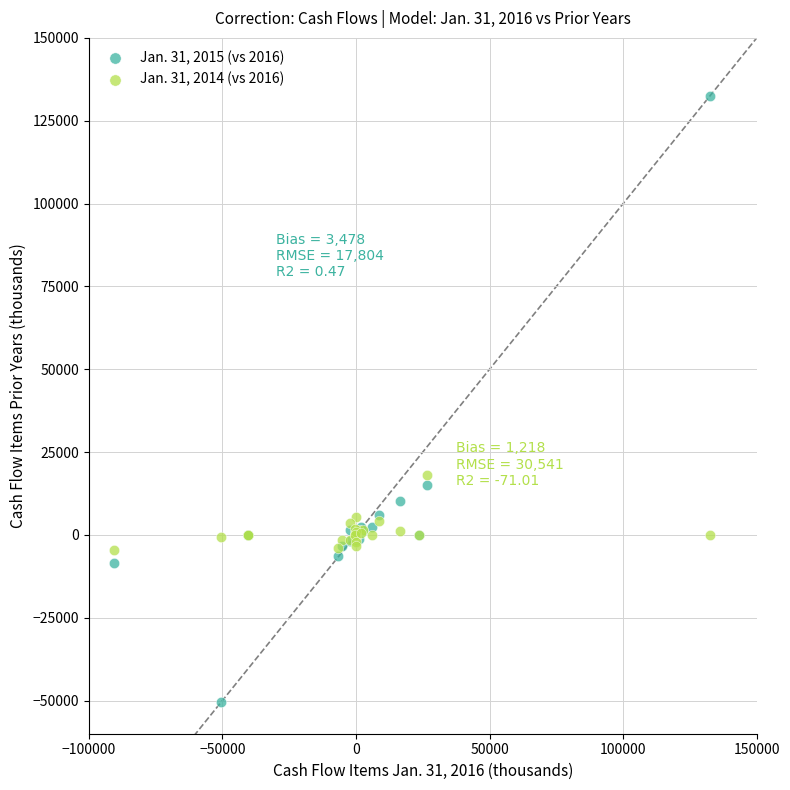

Which series has the largest Y range (max minus min)?

Jan. 31, 2015 (vs 2016)